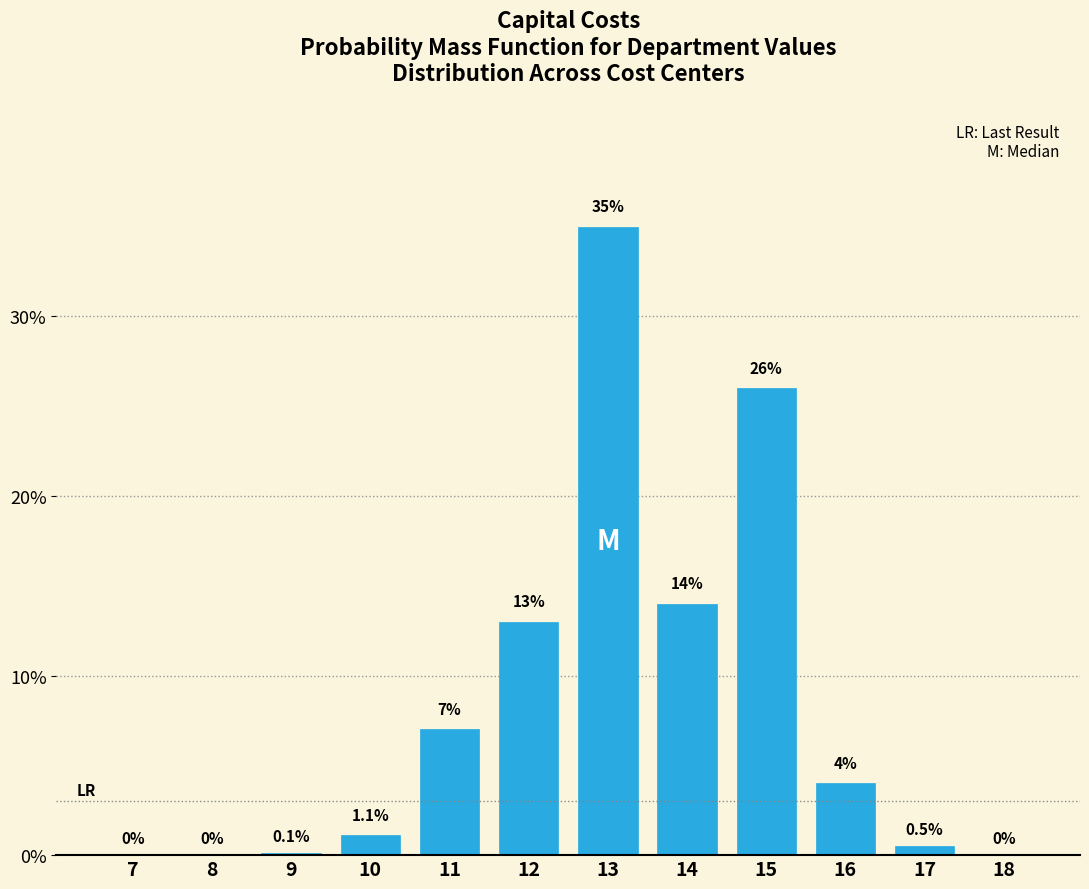

Reading right to left, transcribe all the data shown in this chart.

18=0.0	17=0.5	16=4.0	15=26.0	14=14.0	13=35.0	12=13.0	11=7.0	10=1.1	9=0.1	8=0.0	7=0.0